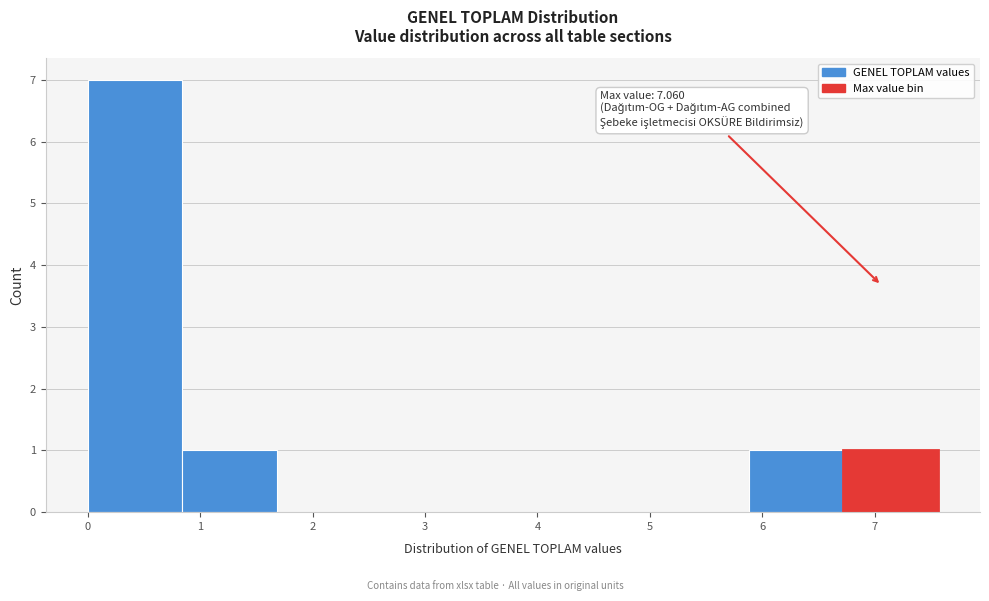

Which range on the x-axis has the tallest bar?

0.0 to 0.8